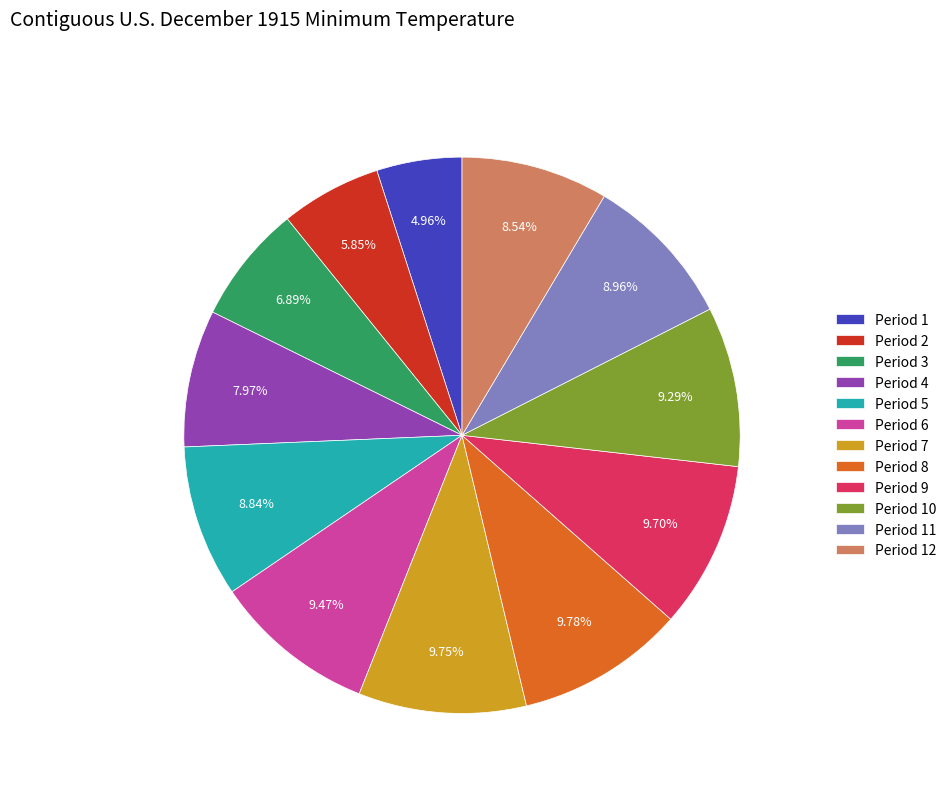

What percentage is the Period 6 slice, to the nearest percent?

9%